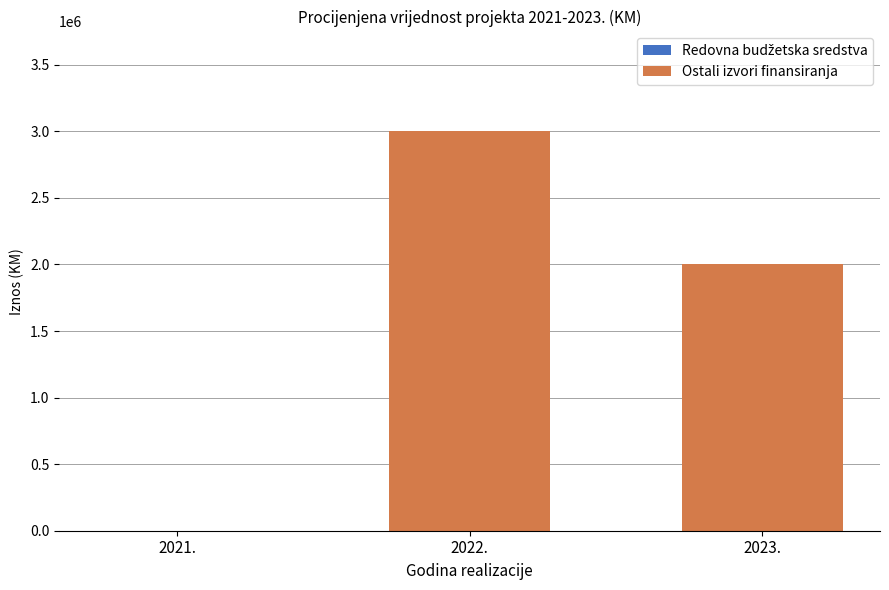

The value at 2022. is 3000000. True or false?

True